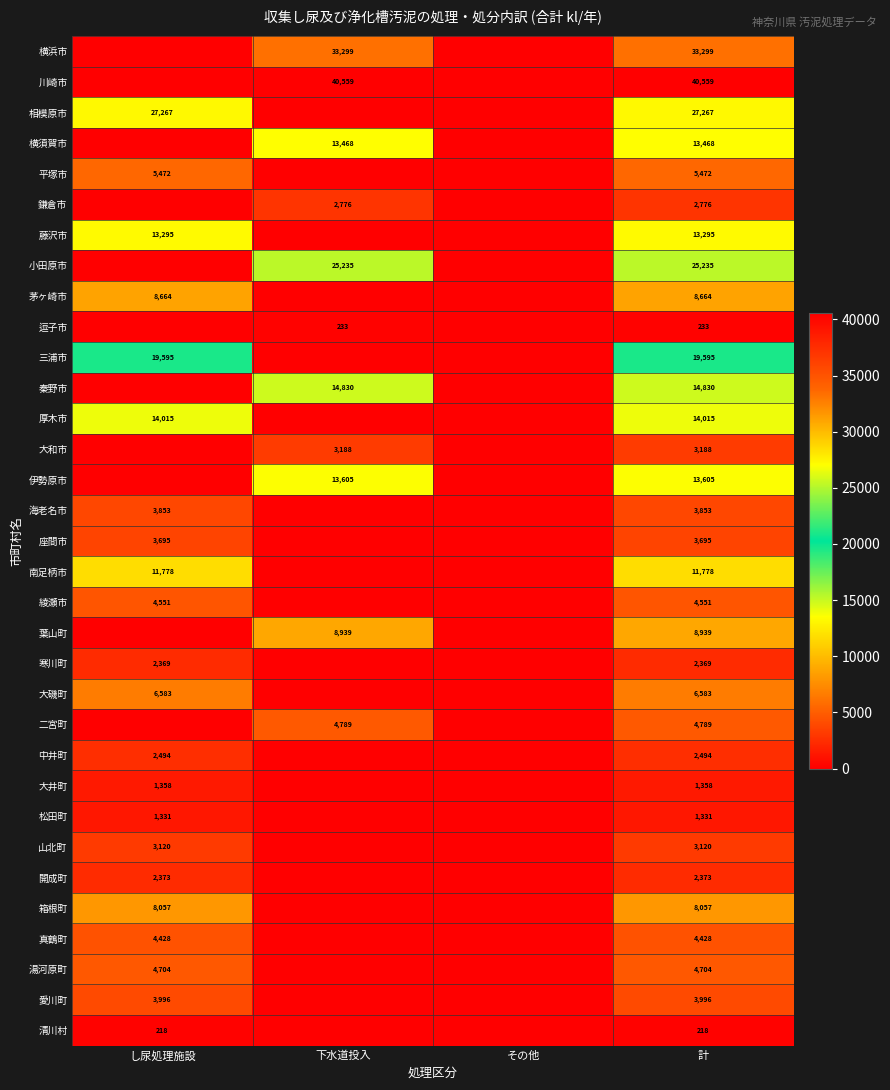

At how many categories does at least one series exceed 12881?

3